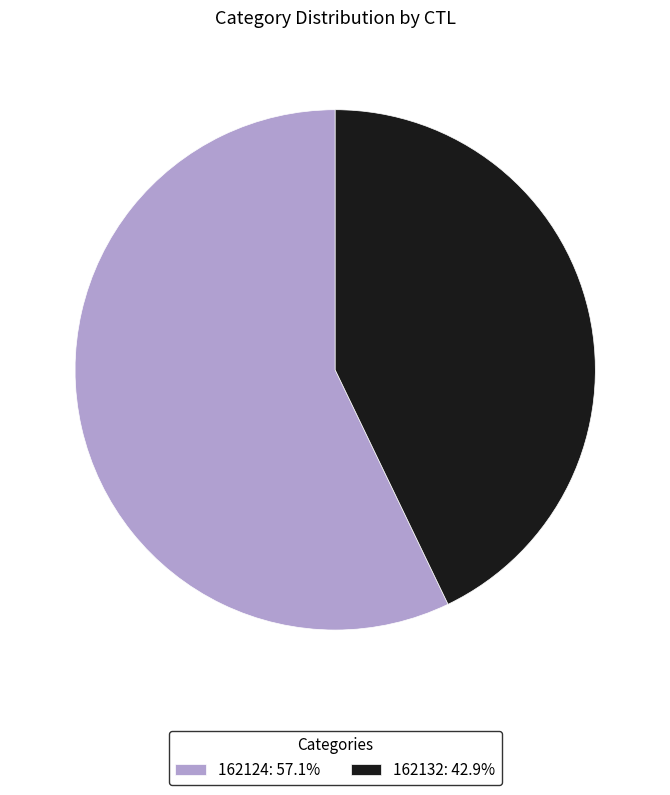

The 162124 slice represents 57% of the pie. True or false?

True